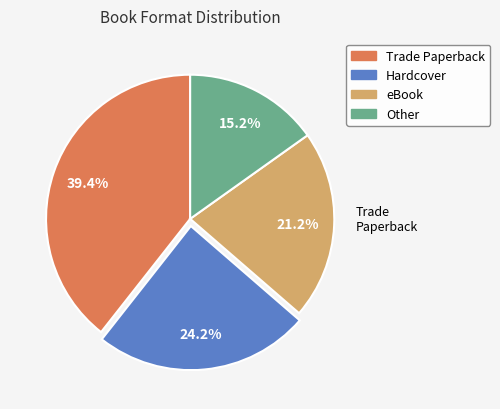

How many slices are in this pie chart?

4